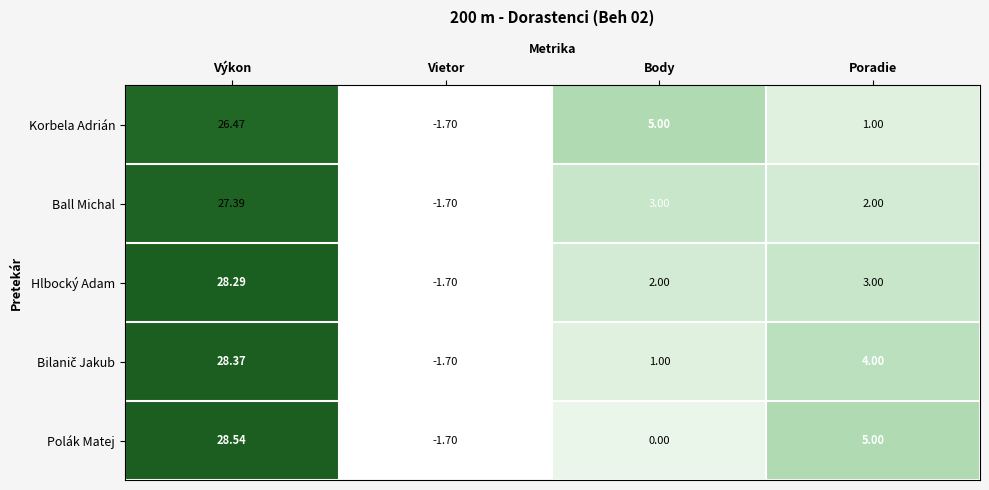

Which series has the largest range (max minus min)?

Polák Matej